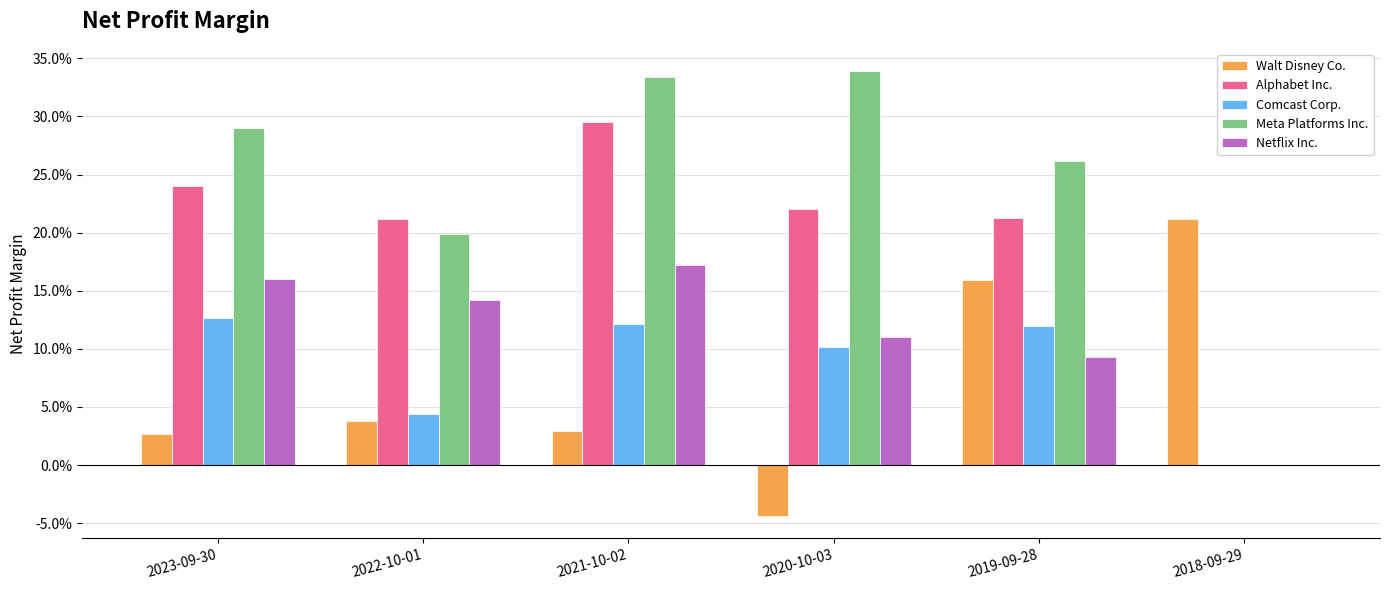

Reading left to right, extract all data points from this chart.

Walt Disney Co.: 0.0	0.0	0.0	-0.0	0.2	0.2
Alphabet Inc.: 0.2	0.2	0.3	0.2	0.2	0.0
Comcast Corp.: 0.1	0.0	0.1	0.1	0.1	0.0
Meta Platforms Inc.: 0.3	0.2	0.3	0.3	0.3	0.0
Netflix Inc.: 0.2	0.1	0.2	0.1	0.1	0.0